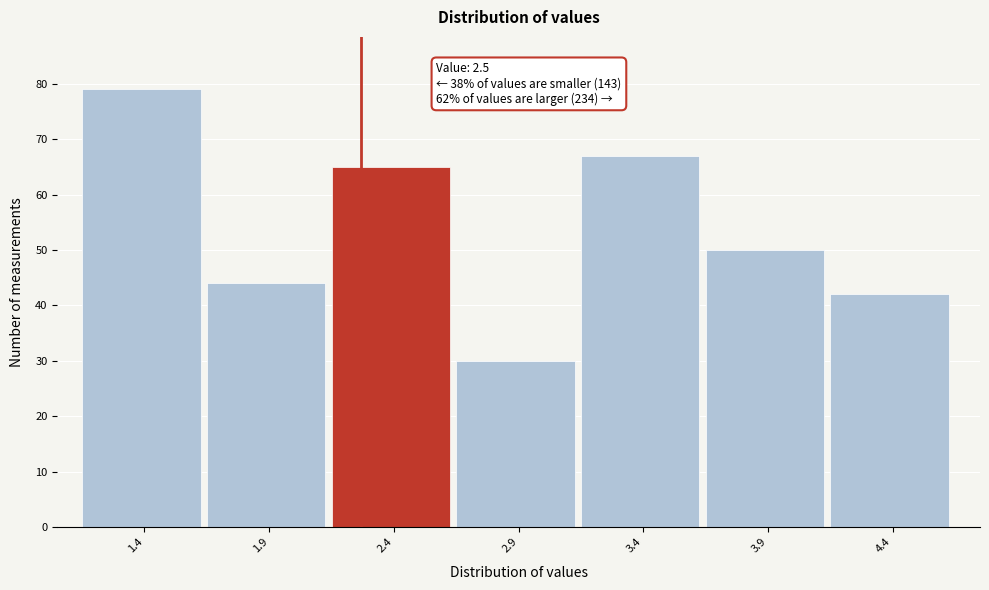

Reading right to left, list all the values displayed in this chart.

42	50	67	30	65	44	79